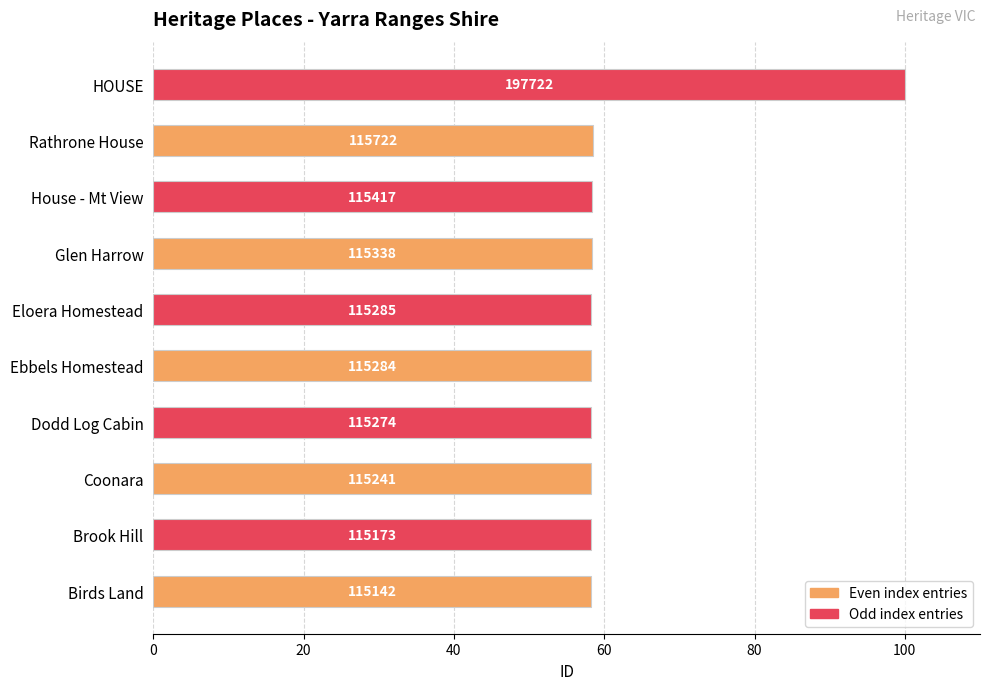

Does the chart contain any negative values?

No